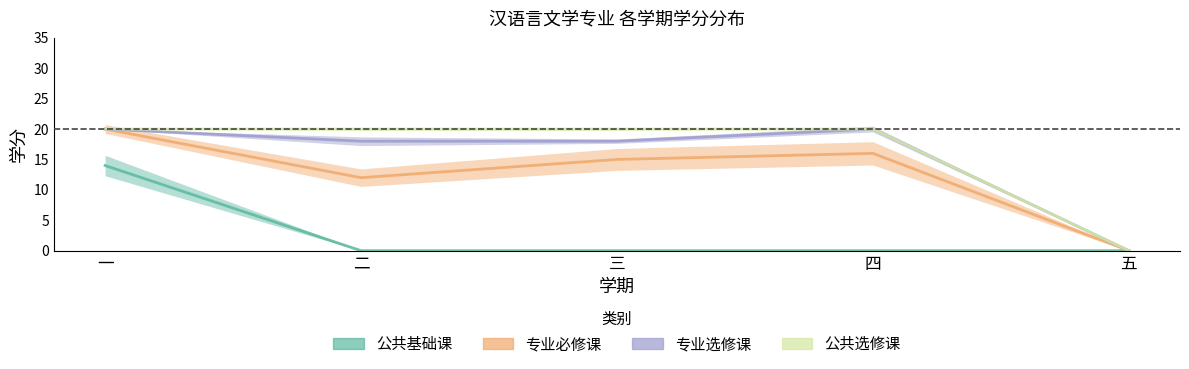

Reading left to right, list all the values displayed in this chart.

公共基础课: 14	0	0	0	0
专业必修课: 20	12	15	16	0
专业选修课: 20	18	18	20	0
公共选修课: 20	20	20	20	0